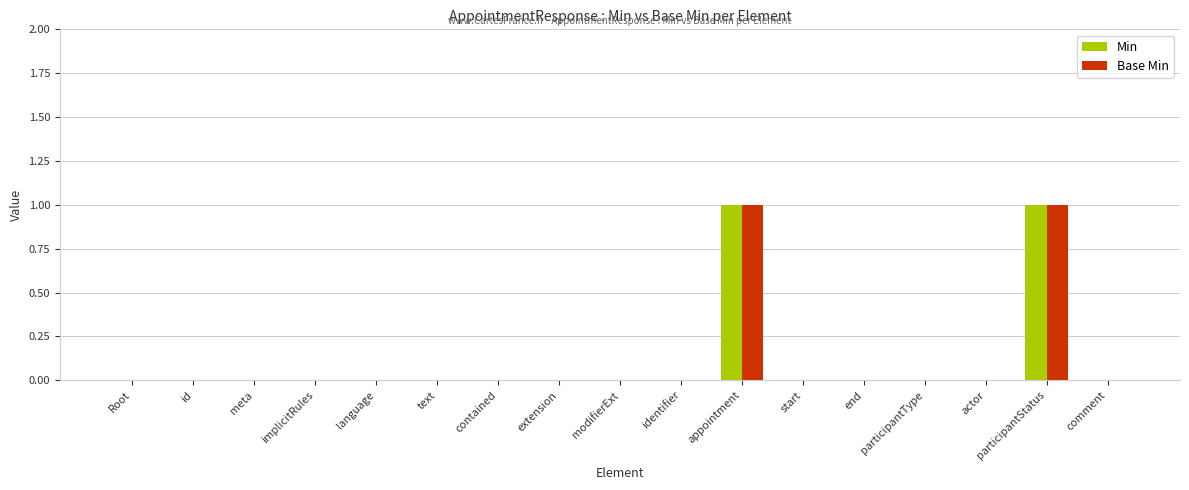

How many data points does each series have?

17